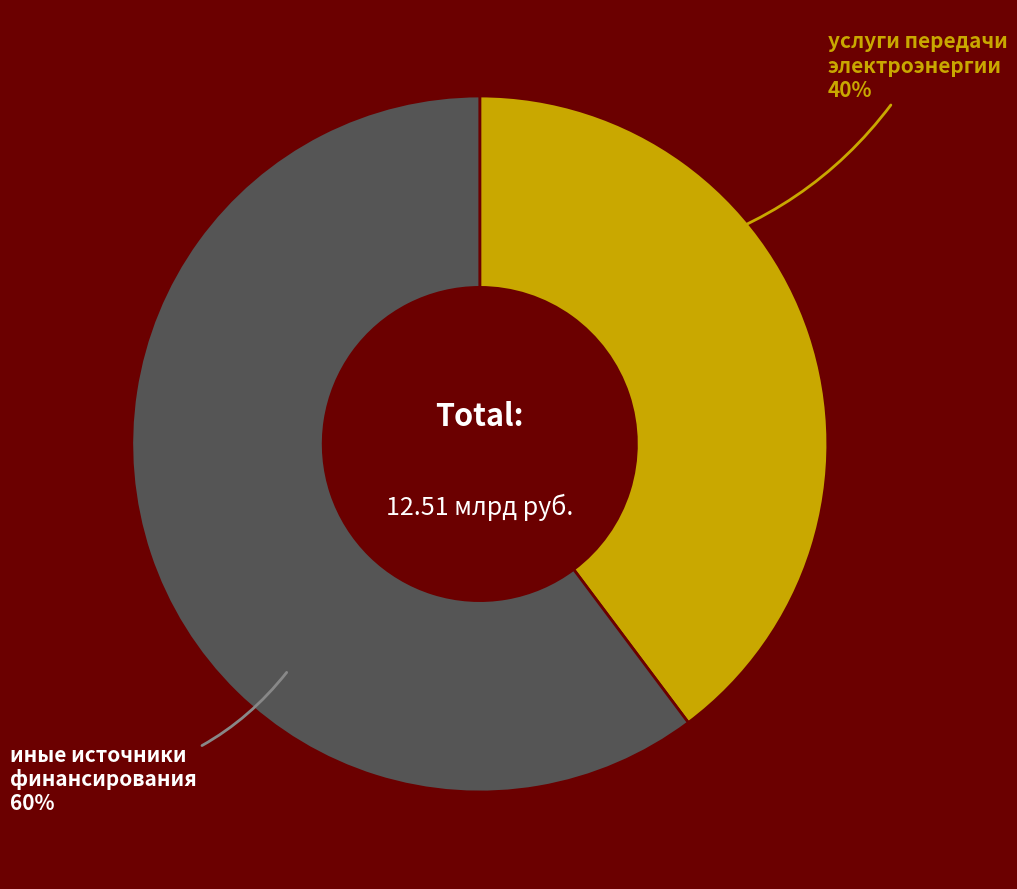

How many slices are in this pie chart?

2